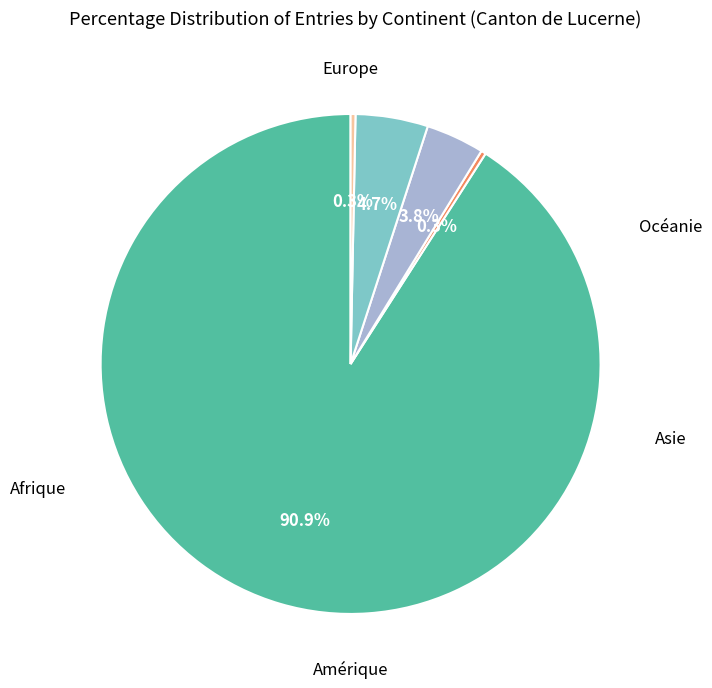

Is there a majority slice in this chart?

Yes